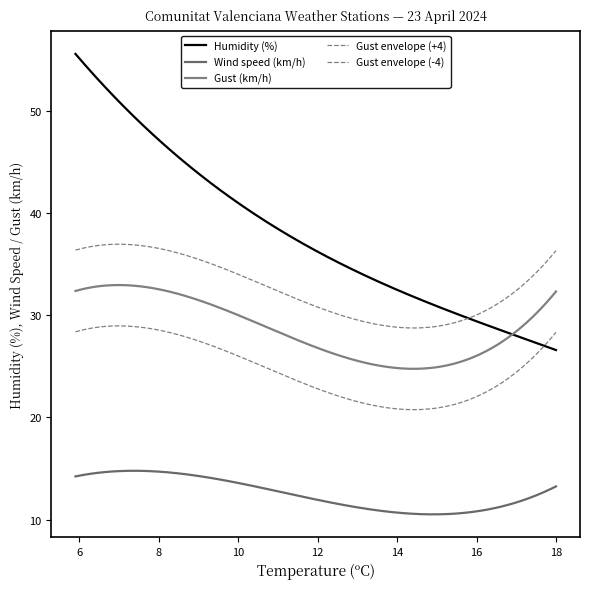

What is the difference between the maximum and second lowest values in the Humidity (%) series?

28.9